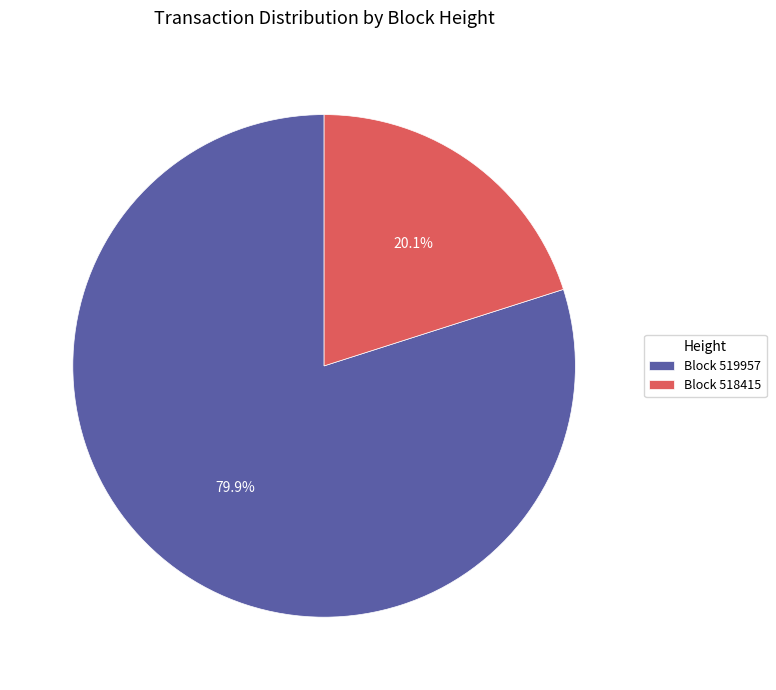

How many segments does this pie chart have?

2